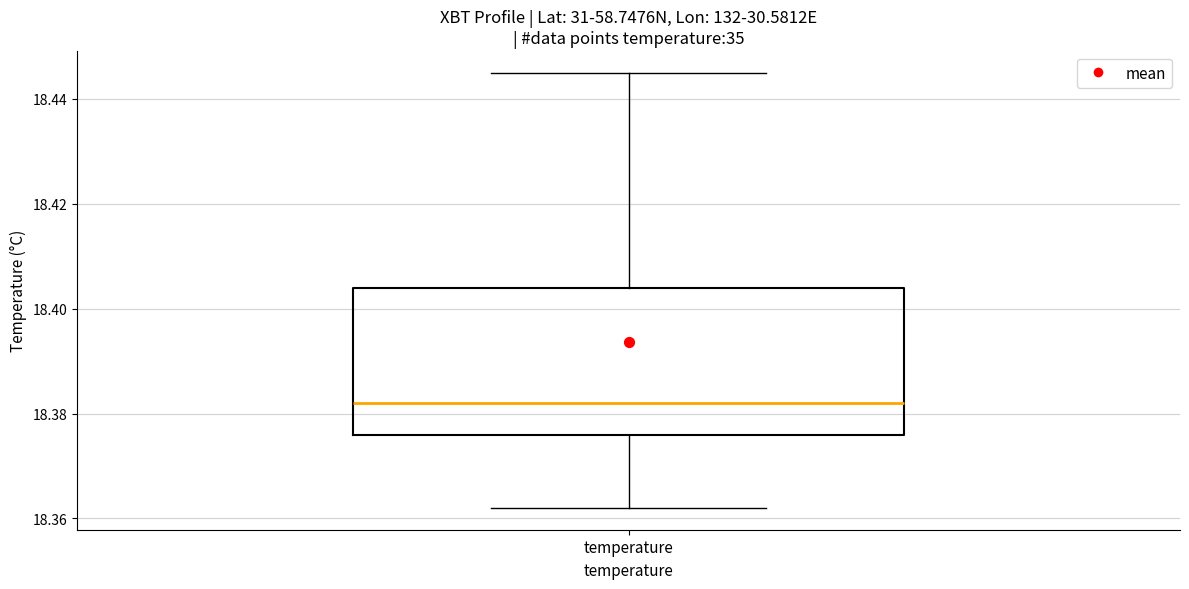

Where is the lower edge of the box for temperature on the y-axis? The values are not printed on the chart, so give them approximately, as read against the axis.

18.376